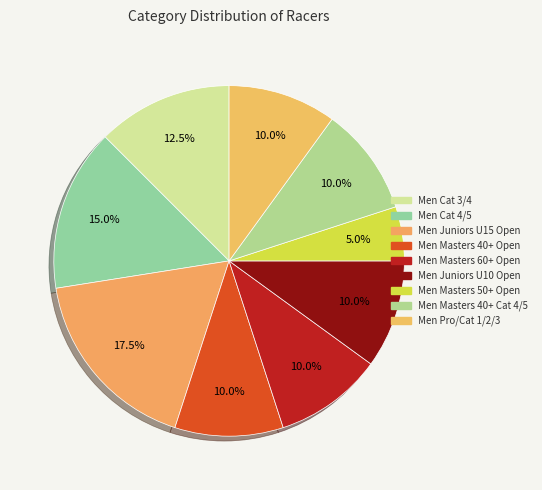

Combined, what portion of the pie is Men Masters 40+ Cat 4/5 and Men Juniors U10 Open?

20.0%